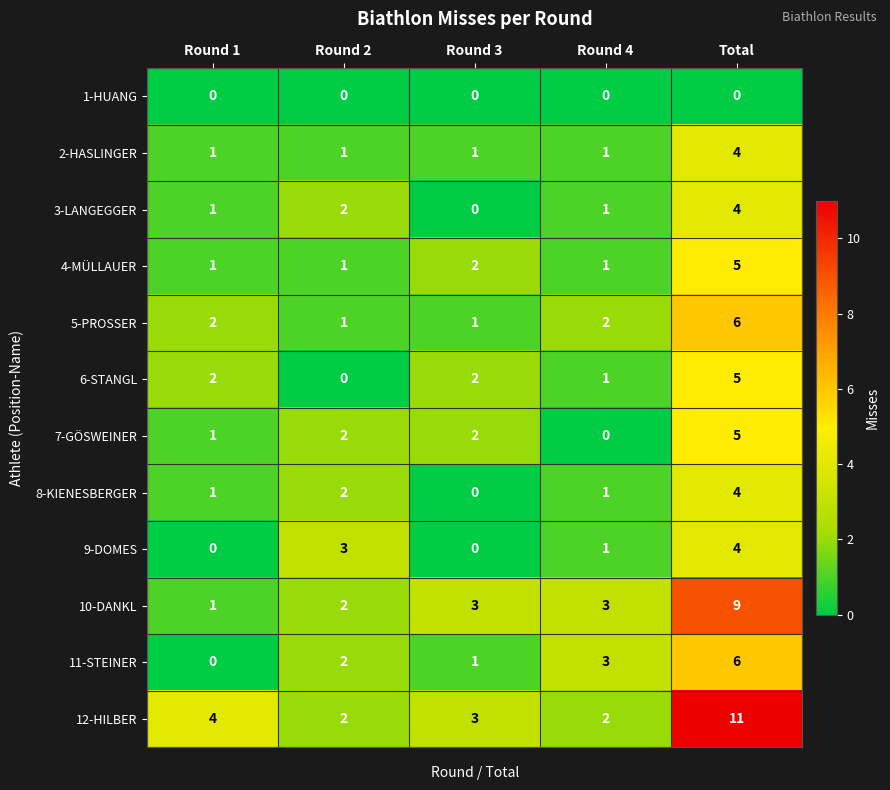

How many values in the 4-MÜLLAUER series exceed 1?

2